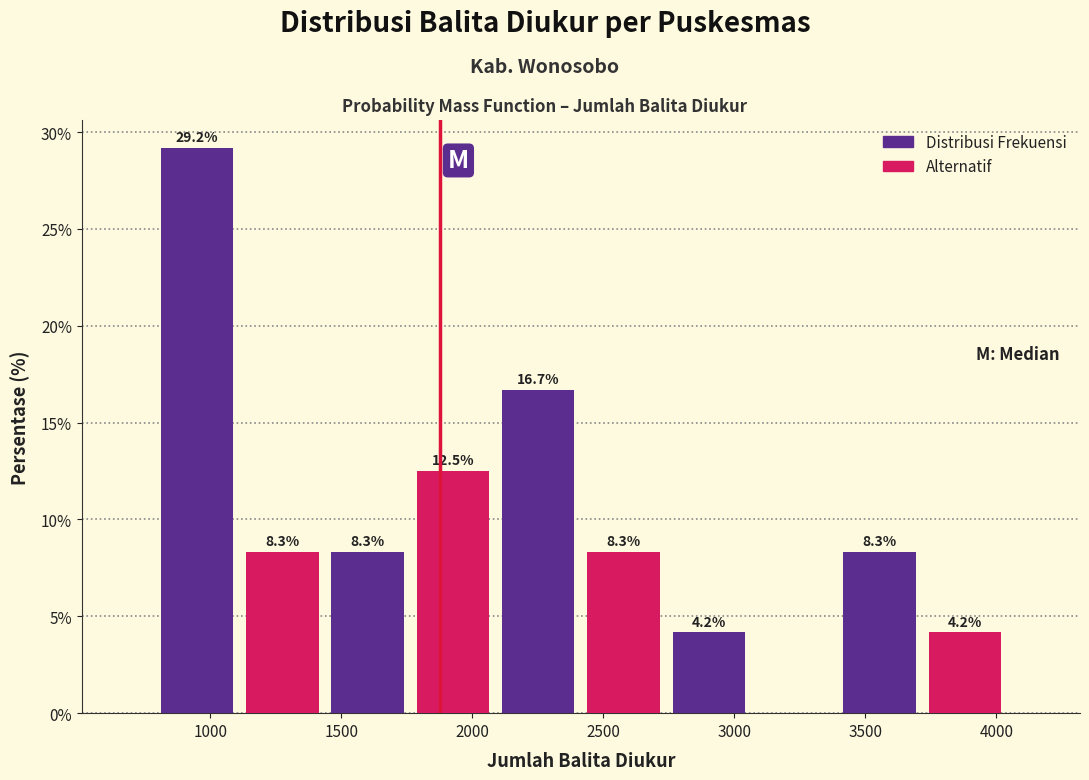

Over which range of the x-axis is the bar tallest?

800 to 1100